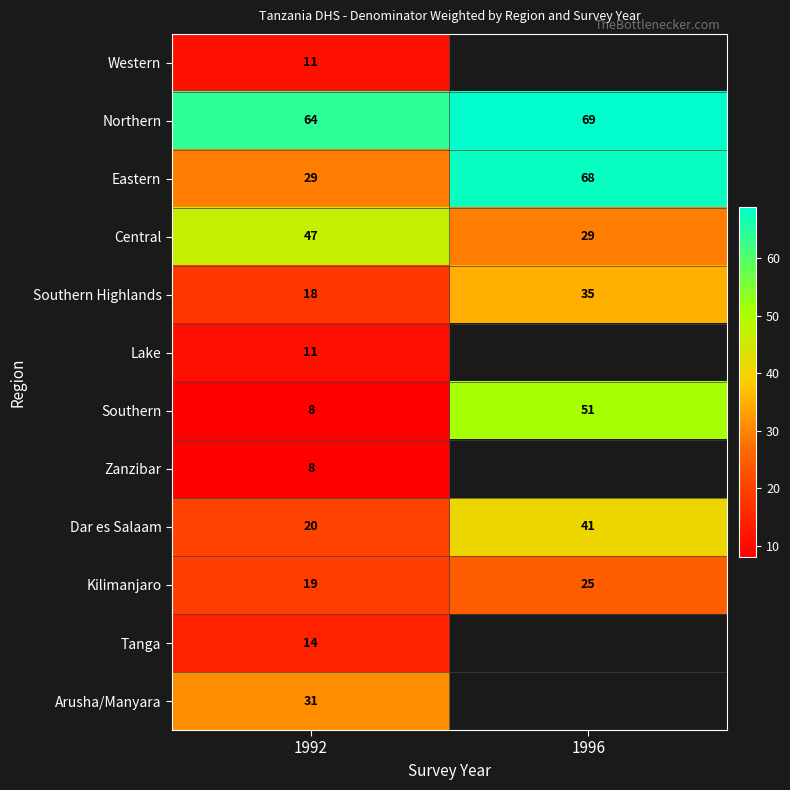

What is the total value across all series at 1992?

280